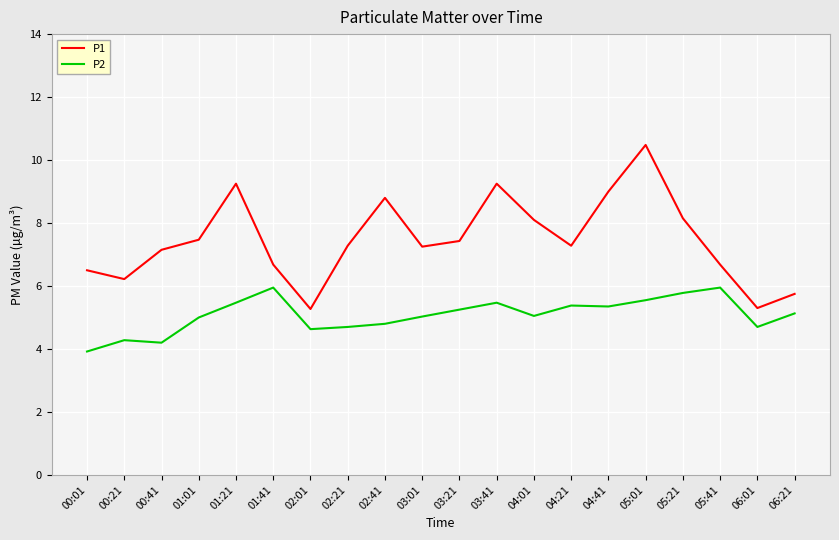

Which series has the largest total across all categories?

P1